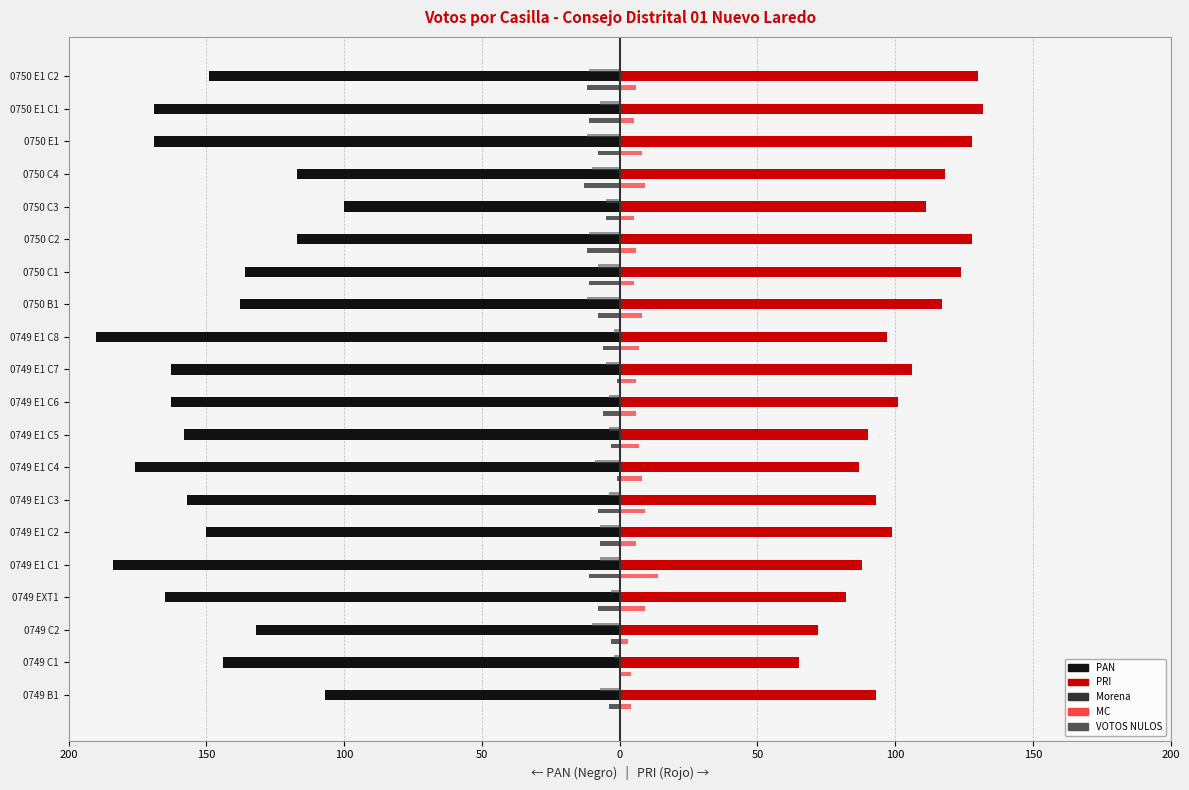

What are all the series names shown in the legend?

PAN, PRI, Morena, MC, VOTOS NULOS